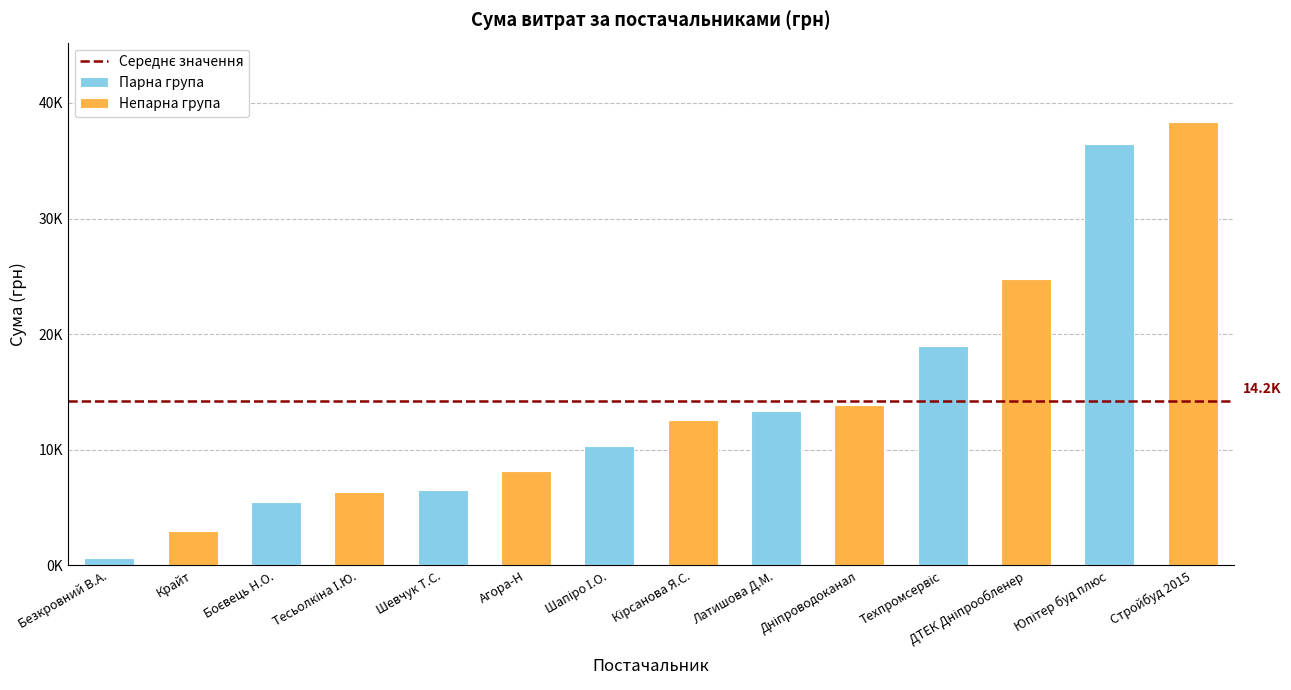

Rank the categories by value from highest to lowest.

ТОВ "Стройбуд 2015", ПП "Юпітер буд плюс", ПАТ "ДТЕК Дніпрообленерго", ТОВ "Техпромсервіс", КП "Дніпроводоканал", ФОП "Латишова Д.М.", ФОП "Кірсанова Я.С.", ФОП "Шапіро І.О.", ТОВ "Агора-Н", ФОП "Шевчук Т.С.", ФОП "Тесьолкіна І.Ю.", ФОП "Боєвець Н.О.", ТОВ "Крайт", ФОП "Безкровний В.А."